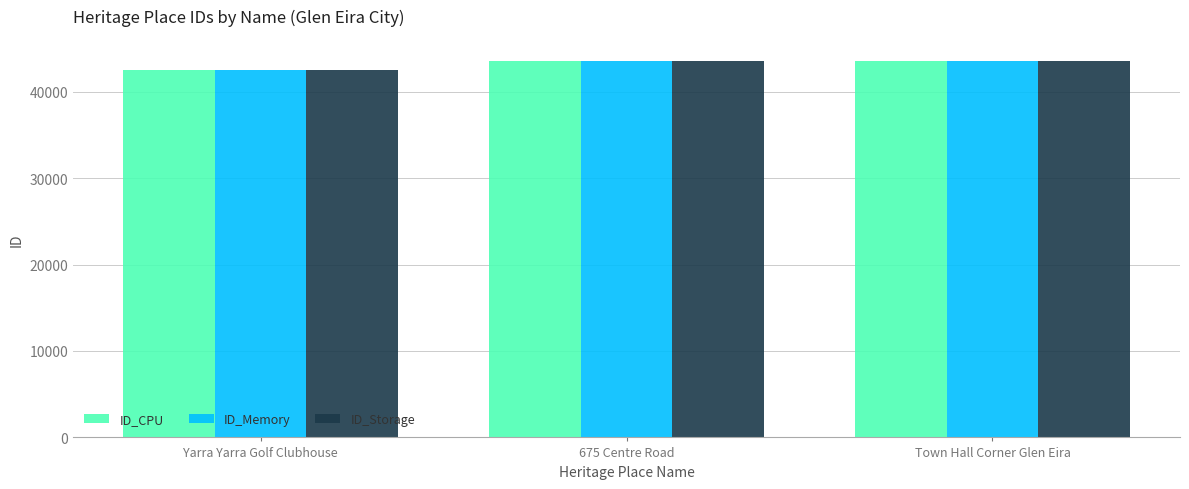

What is the difference between the maximum and second lowest values in the ID_Storage series?

79